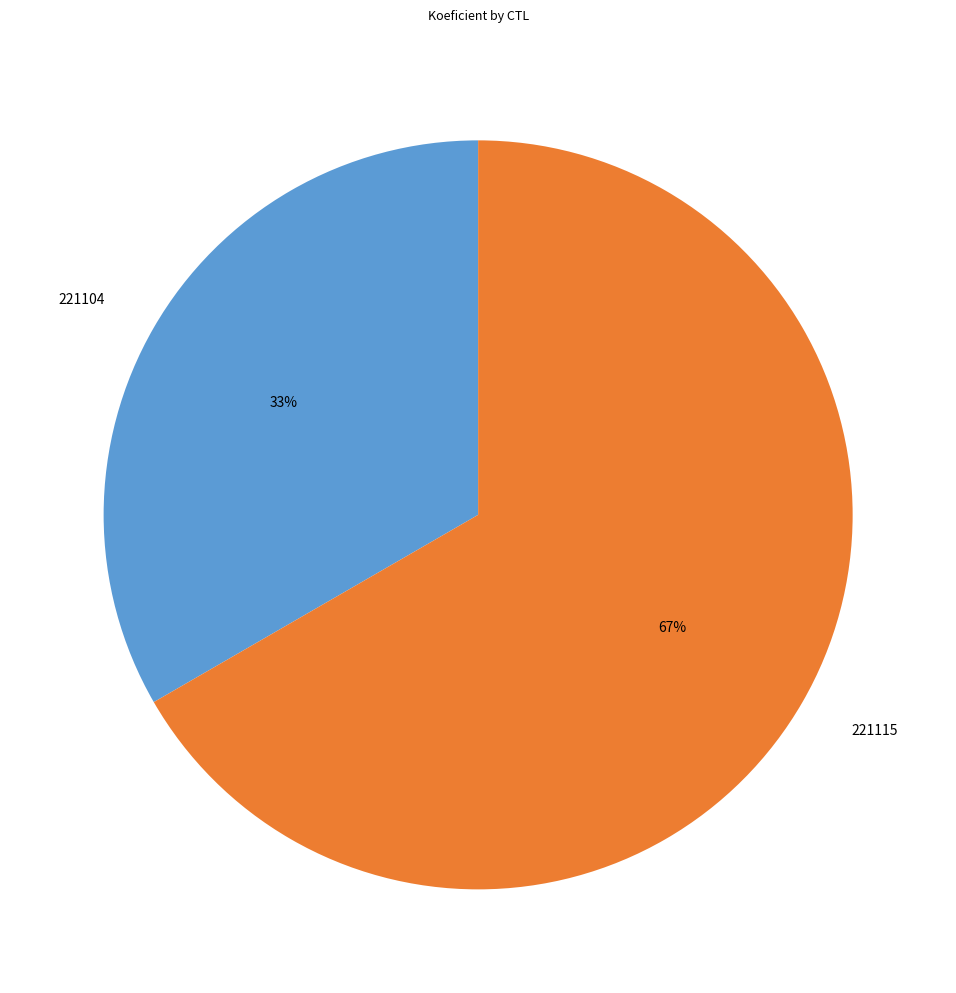

The 221115 slice represents 61% of the pie. True or false?

False